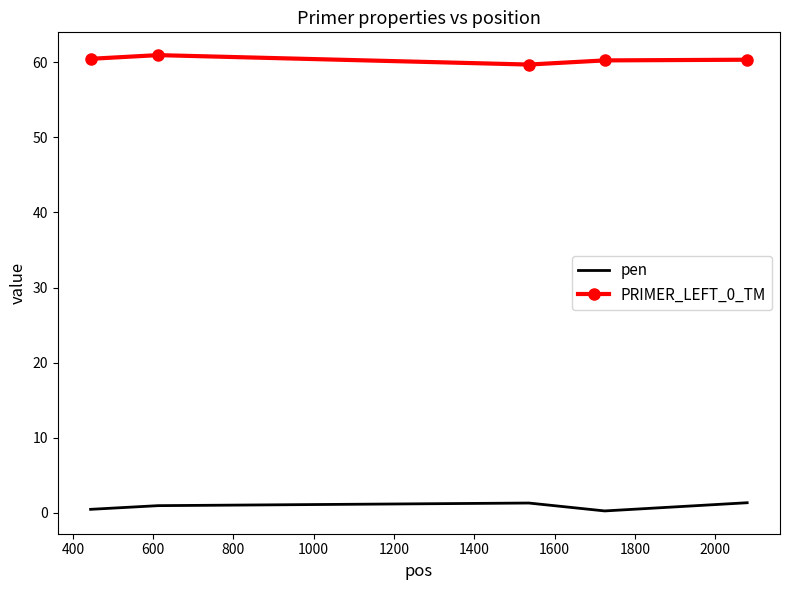

True or false: PRIMER_LEFT_0_TM and pen intersect in this chart.

False